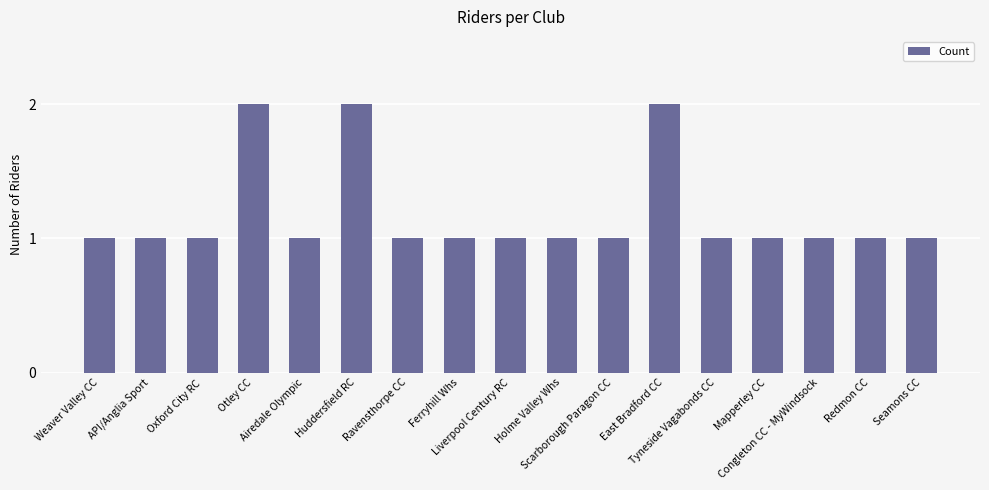

Does the chart contain stacked bars?

No